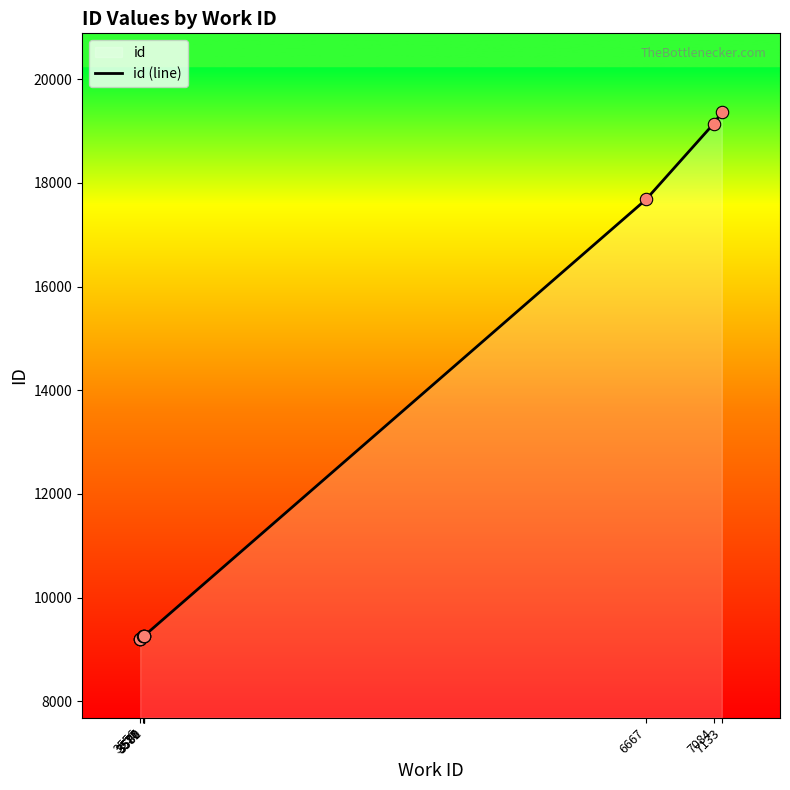

What is the change in value from 3556 to 7084?

+9935